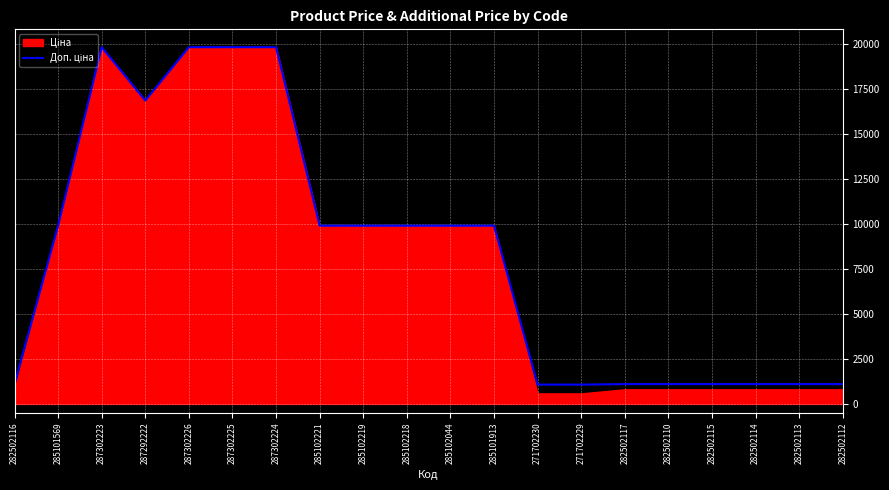

What is the approximate value at 287292222?

16863.2